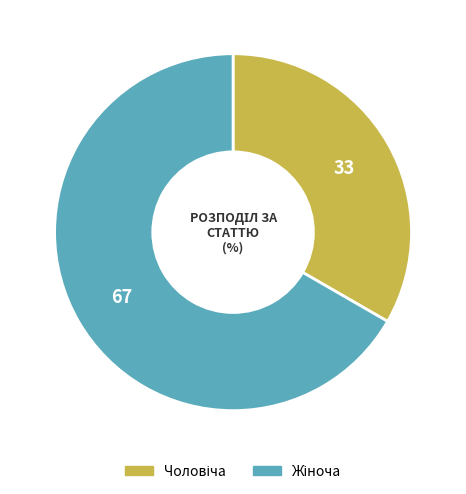

Is there any slice that represents more than half of the pie?

Yes